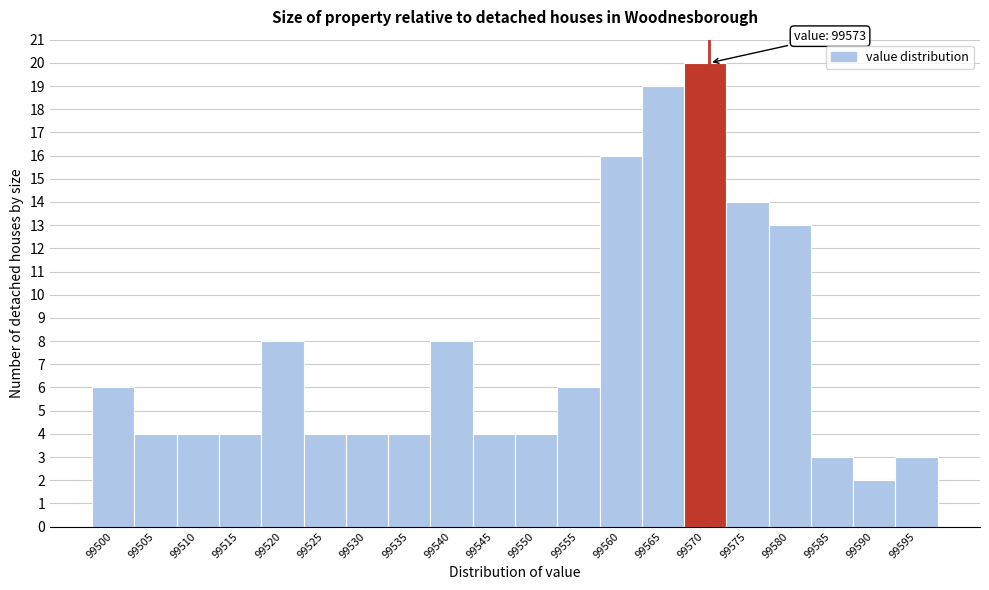

Reading left to right, list all the values displayed in this chart.

99500=6	99505=4	99510=4	99515=4	99520=8	99525=4	99530=4	99535=4	99540=8	99545=4	99550=4	99555=6	99560=16	99565=19	99570=20	99575=14	99580=13	99585=3	99590=2	99595=3